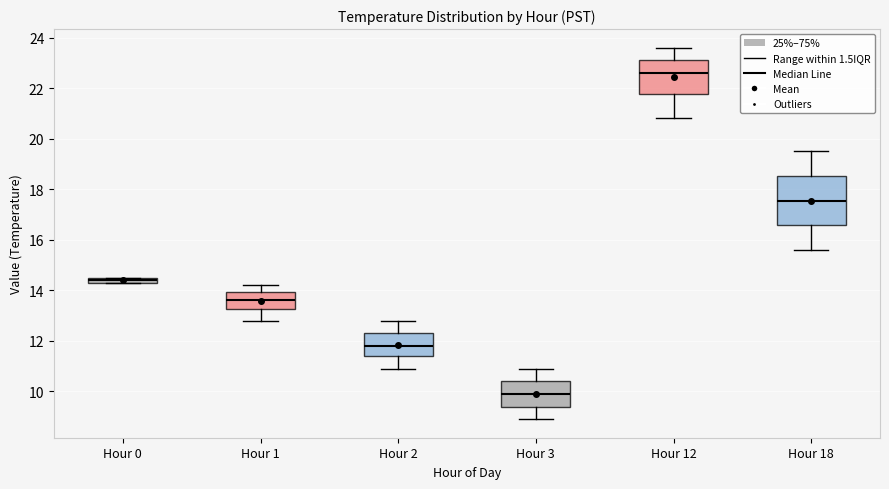

Where is the upper edge of the box for Hour 3 on the y-axis? The values are not printed on the chart, so give them approximately, as read against the axis.

10.4